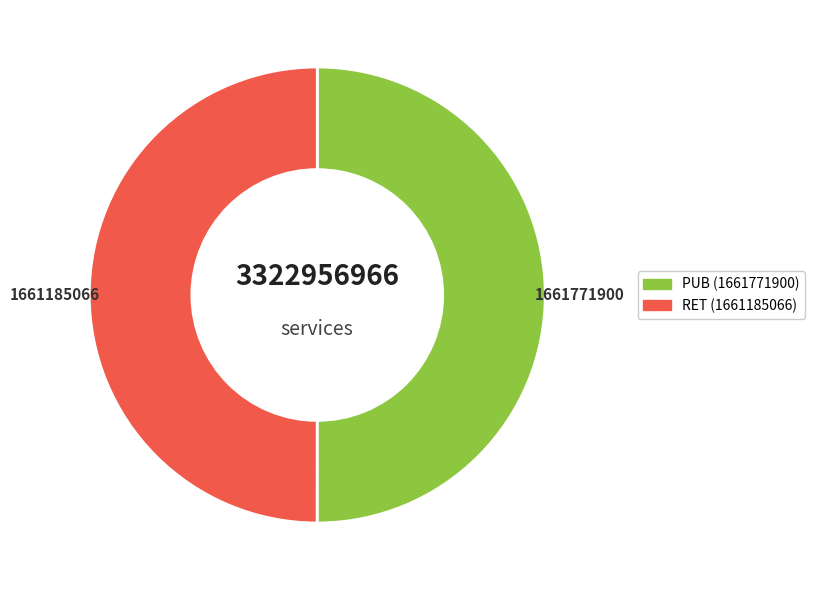

The PUB slice represents 60% of the pie. True or false?

False